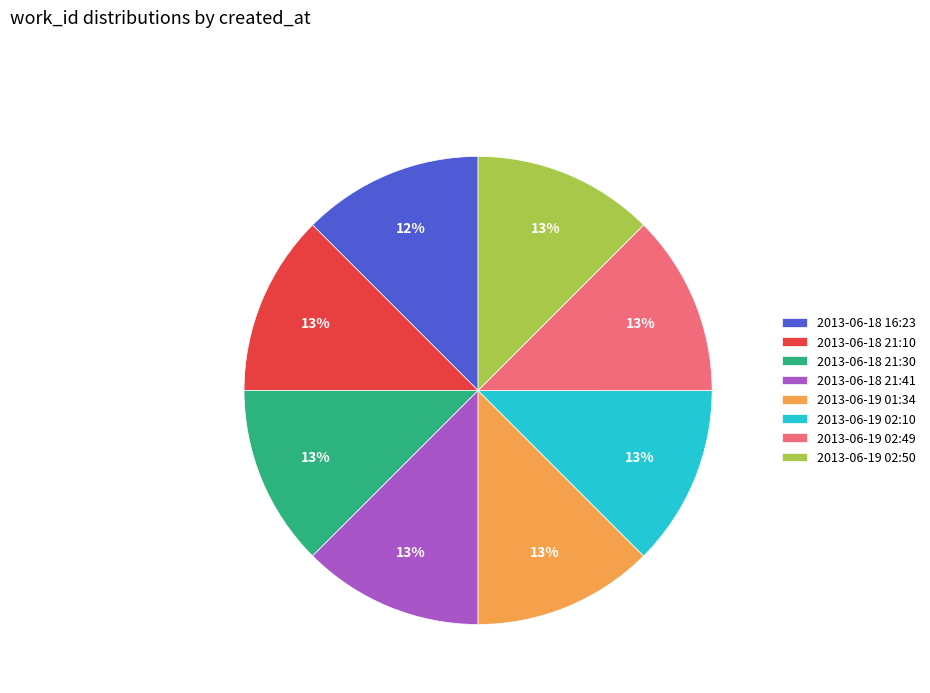

To the nearest percent, what is the average slice percentage?

12%